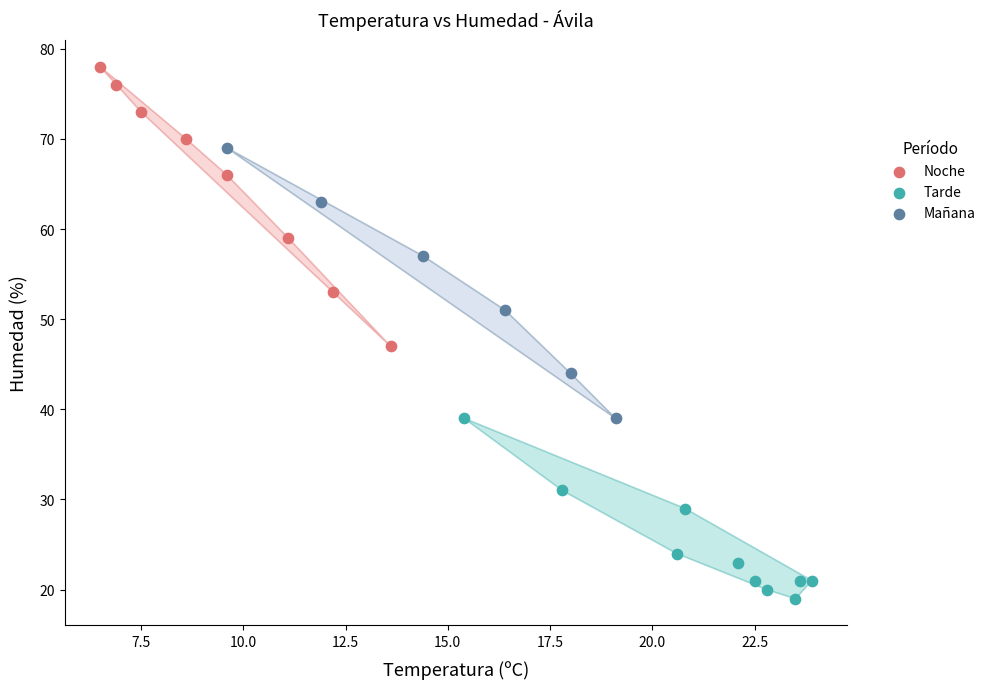

Which series reaches the maximum Y coordinate?

Noche